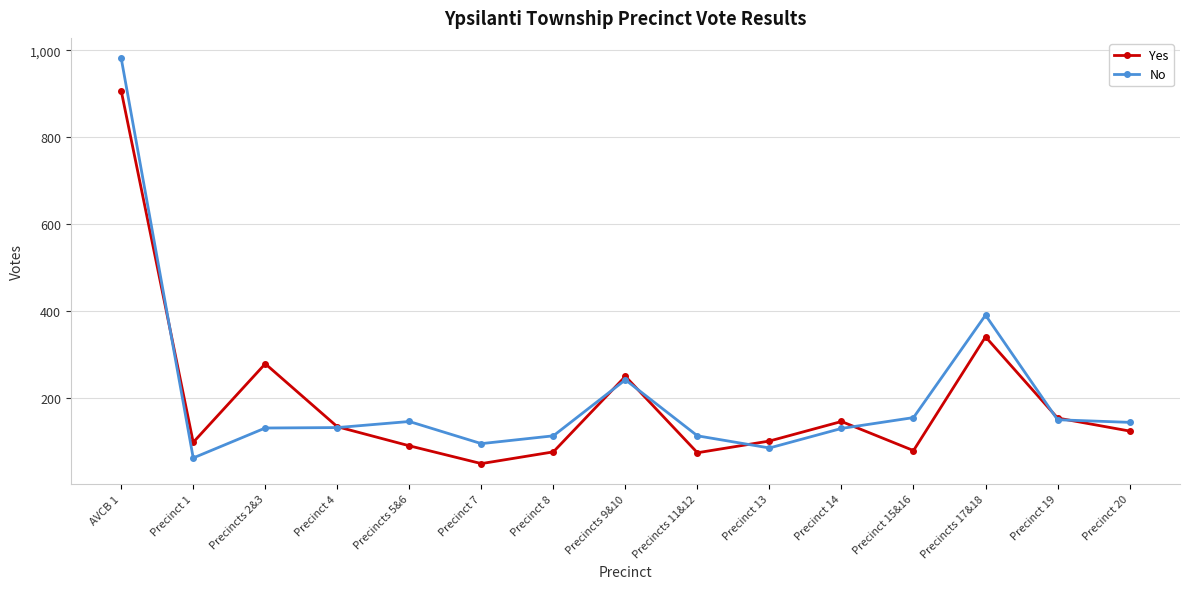

Which label corresponds to the largest value in the chart?

AVCB 1